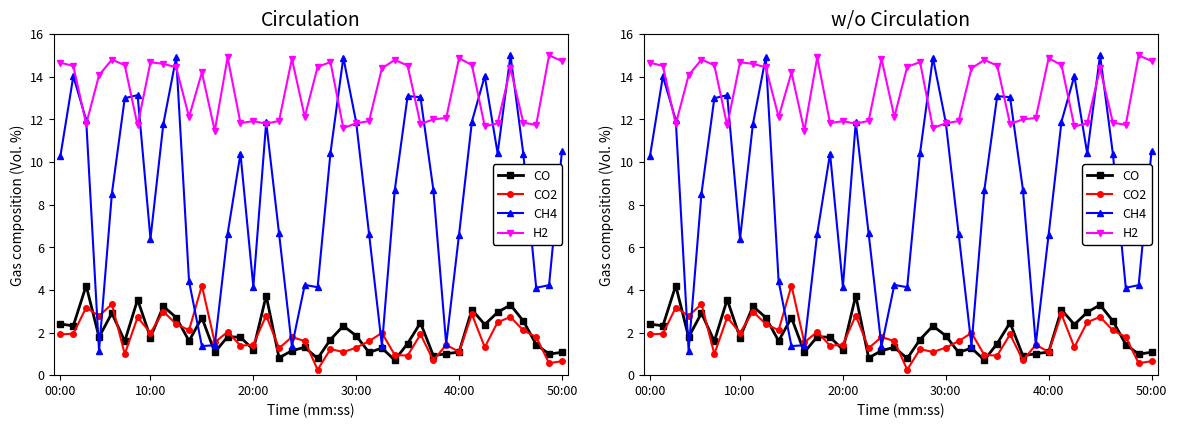

What is the value of the CO point at the 3rd from the left?

4.2